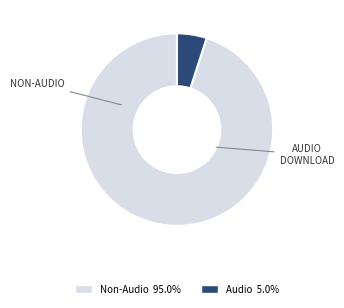

Is there any slice that represents more than half of the pie?

Yes